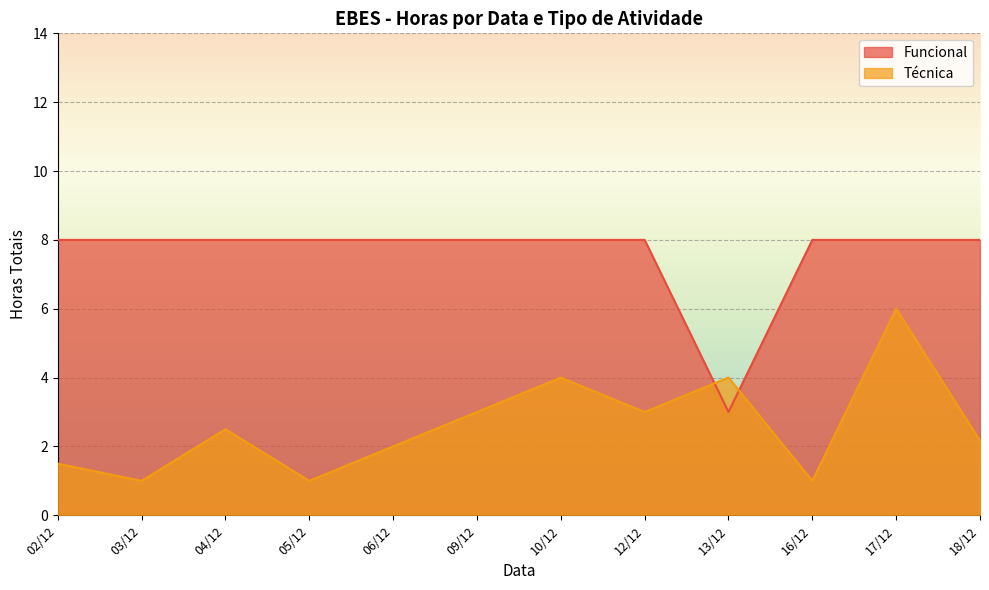

What is the difference between the maximum and minimum values in the Técnica series?

5.0